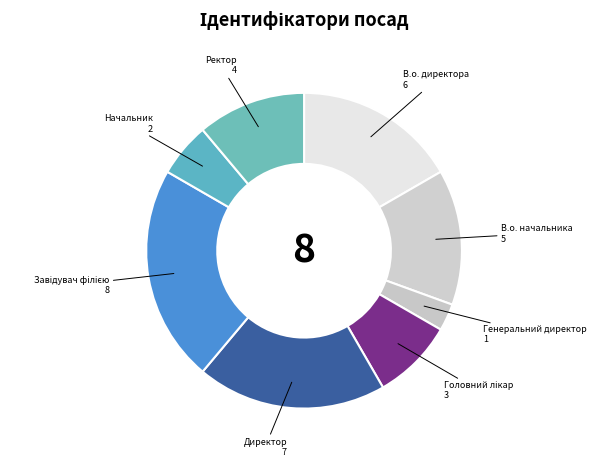

How many slices are in this pie chart?

8